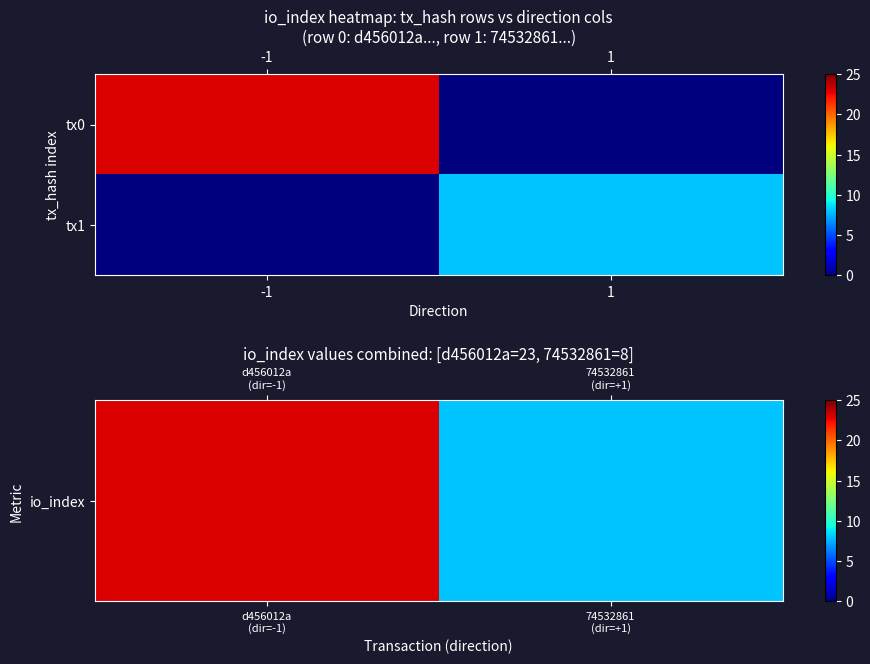

How many distinct data groups are displayed?

2